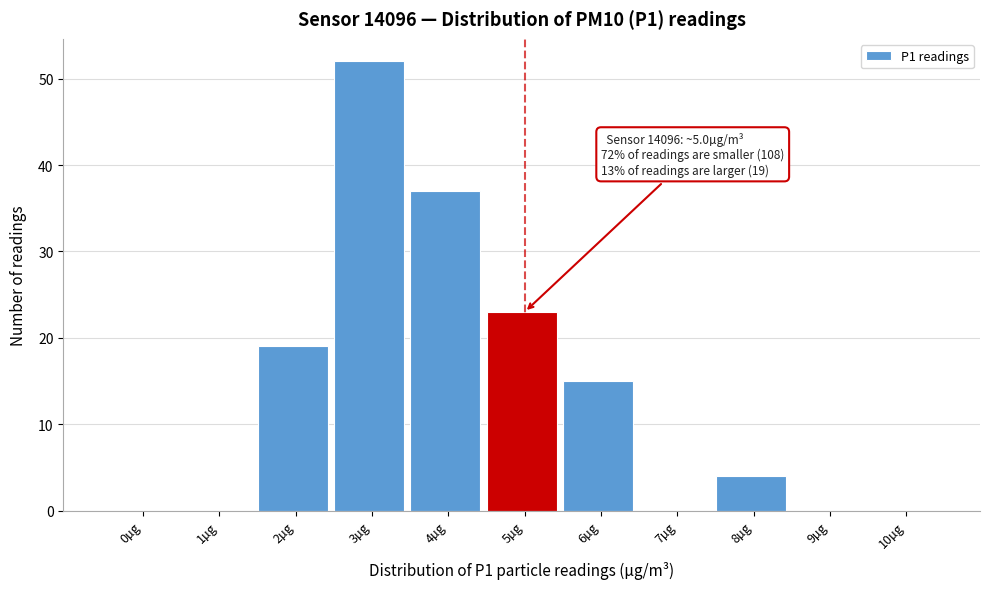

Reading left to right, extract all data points from this chart.

0µg=0	1µg=0	2µg=19	3µg=52	4µg=37	5µg=23	6µg=15	7µg=0	8µg=4	9µg=0	10µg=0